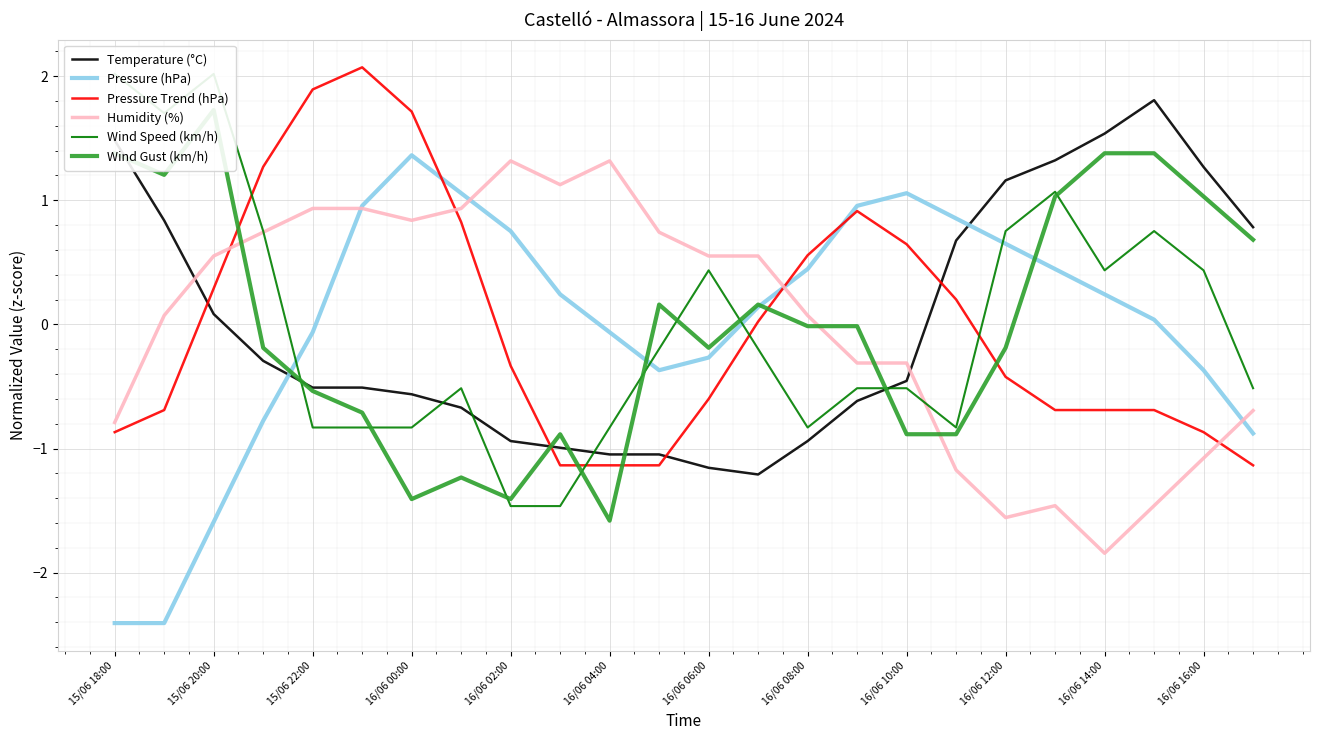

What is the maximum value for Pressure (hPa)?

1.4